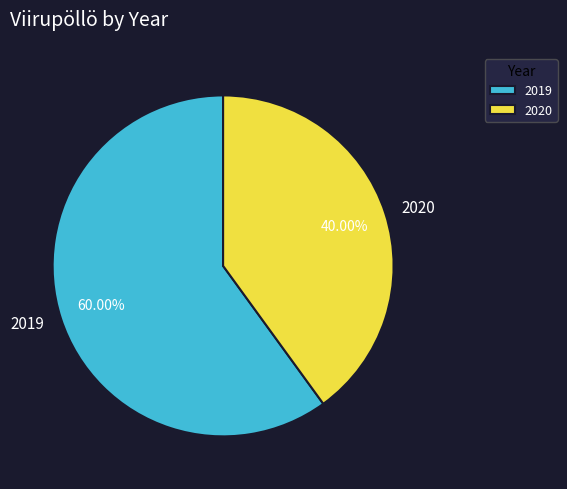

Is it true that 2019 is 48% of the pie?

False